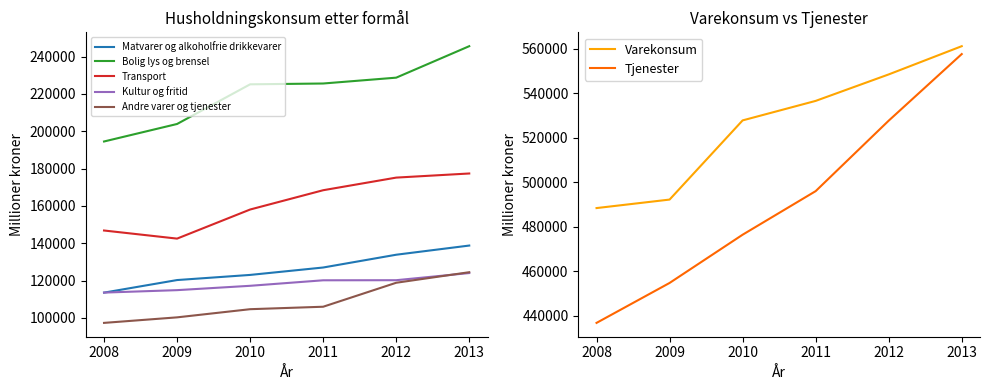

At which category does the chart reach its peak across all series?

2013